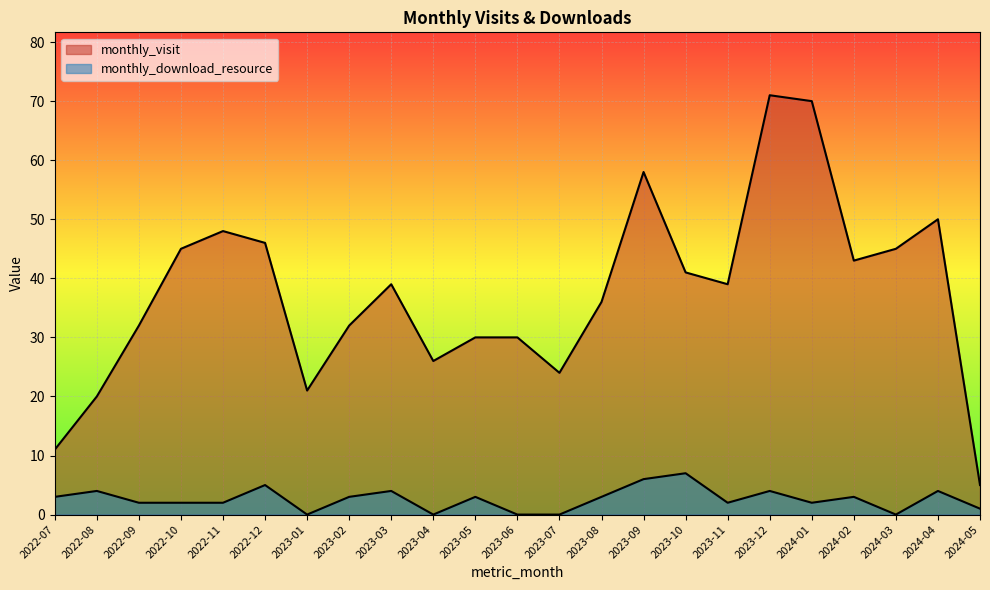

Where does the monthly_visit series first go above 39?

2022-10